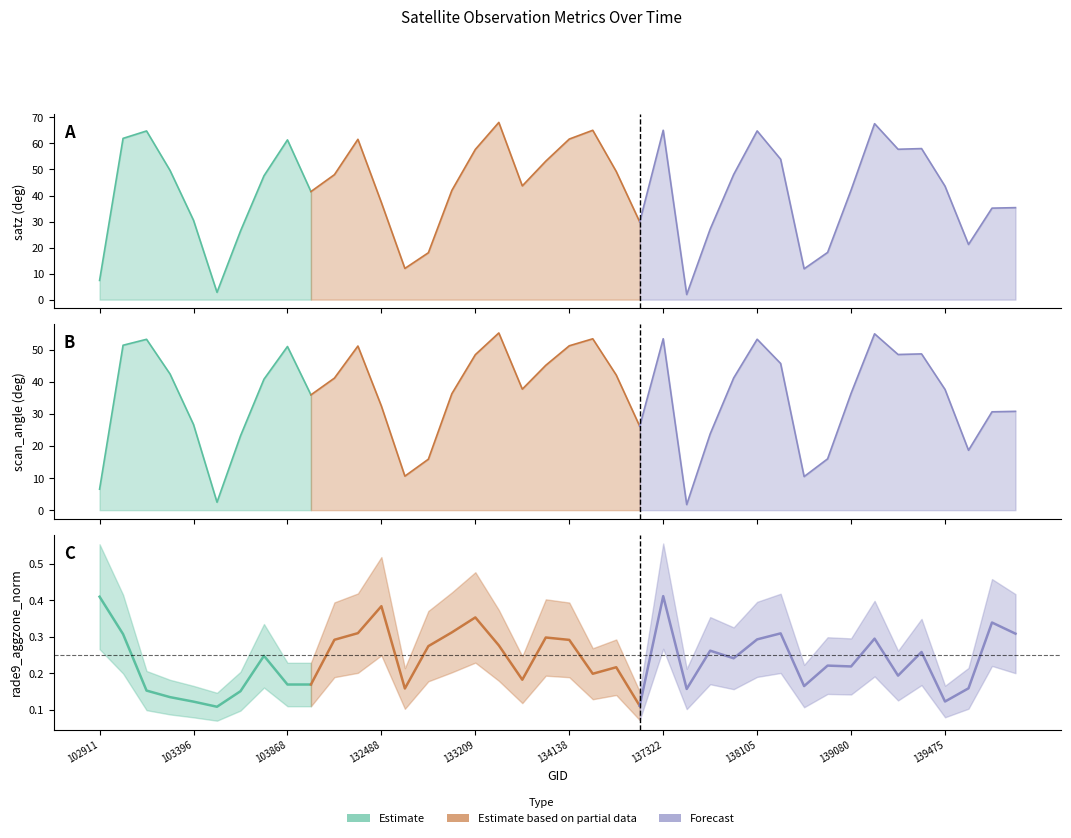

Between 102911 and 103868, which is larger?

103868